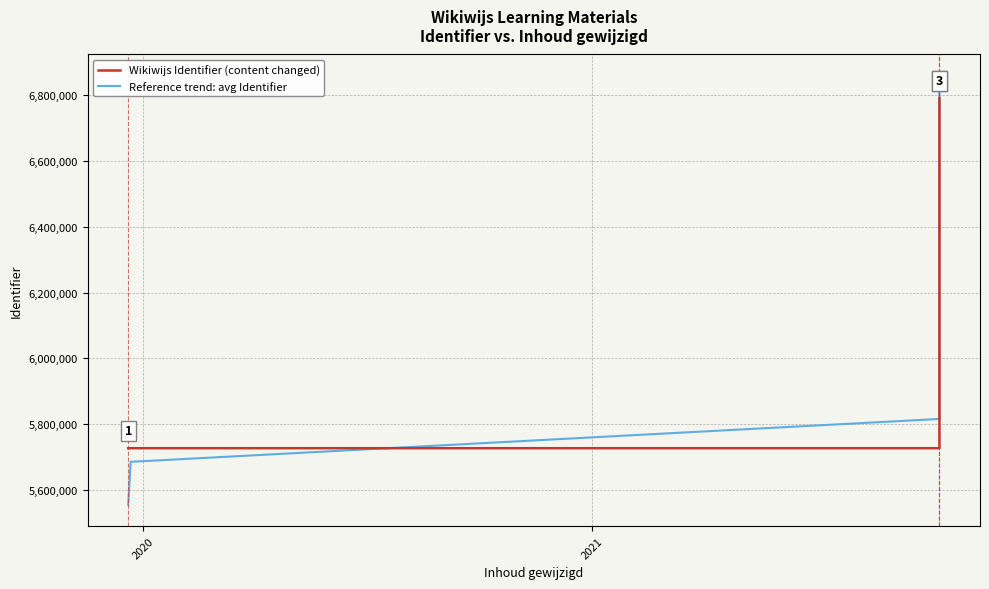

What is the difference between the maximum and minimum values in the Wikiwijs Identifier (content changed) series?

1064164.0